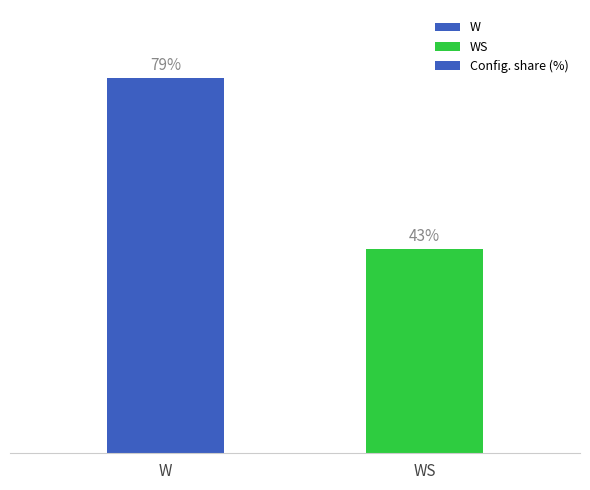

Which category has the lowest value across all series?

WS